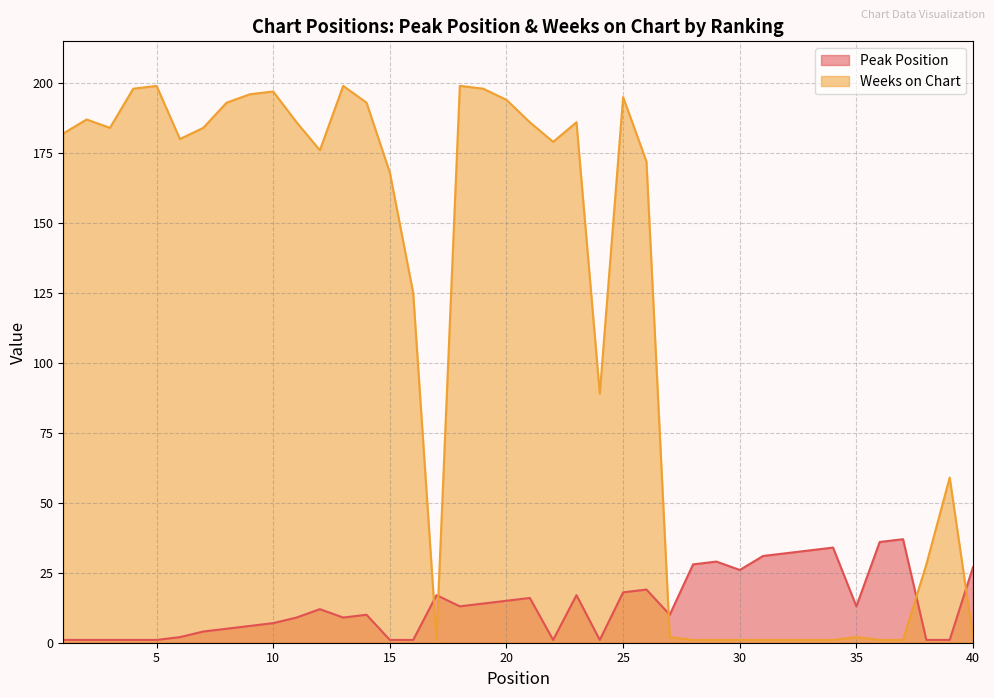

What is the highest value of the Peak Position series?

37